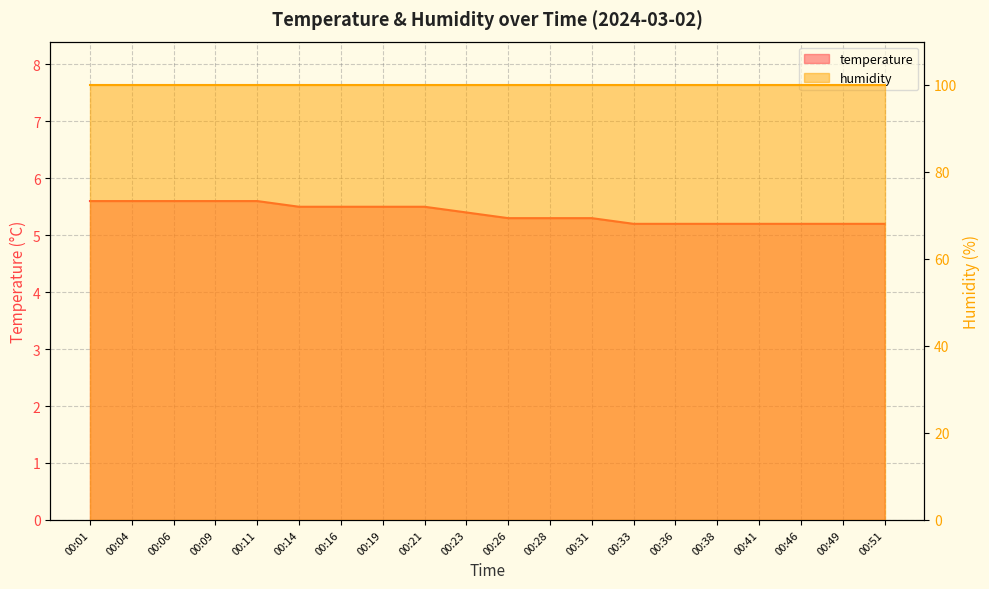

What is the value of the 9th point from the left?

5.5